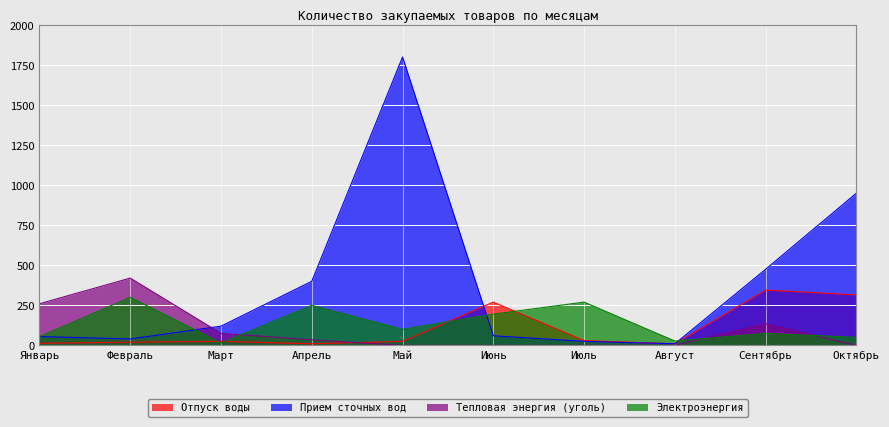

At which category is the sum across all series the highest?

Май